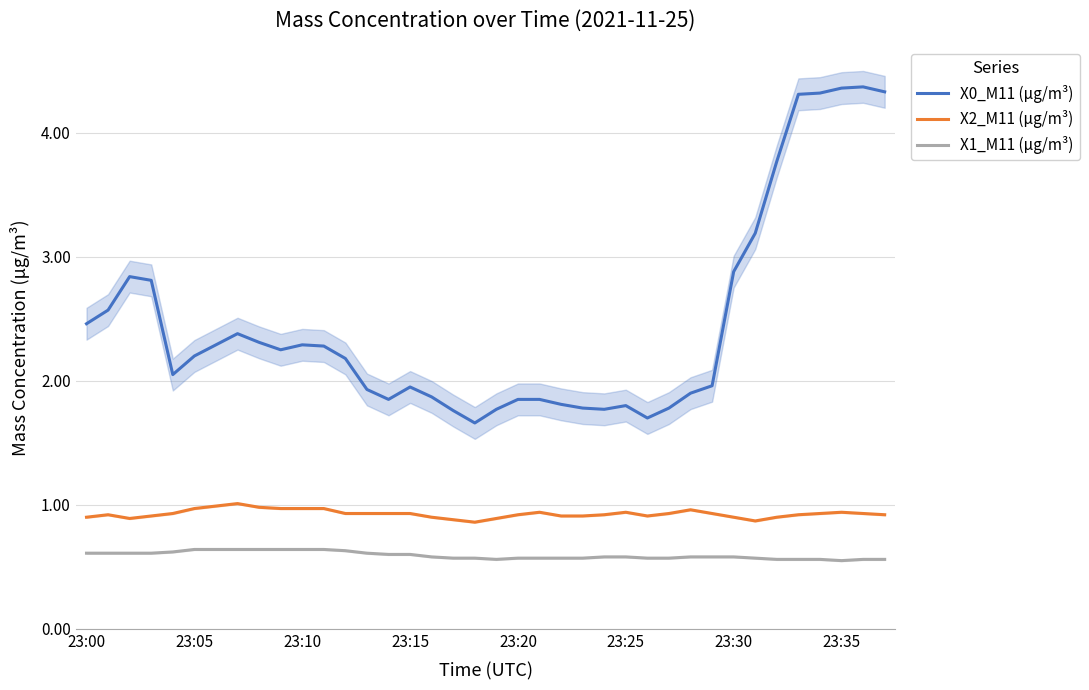

The value of X1_M11 (μg/m³) at 23:10 is 0.6. True or false?

True